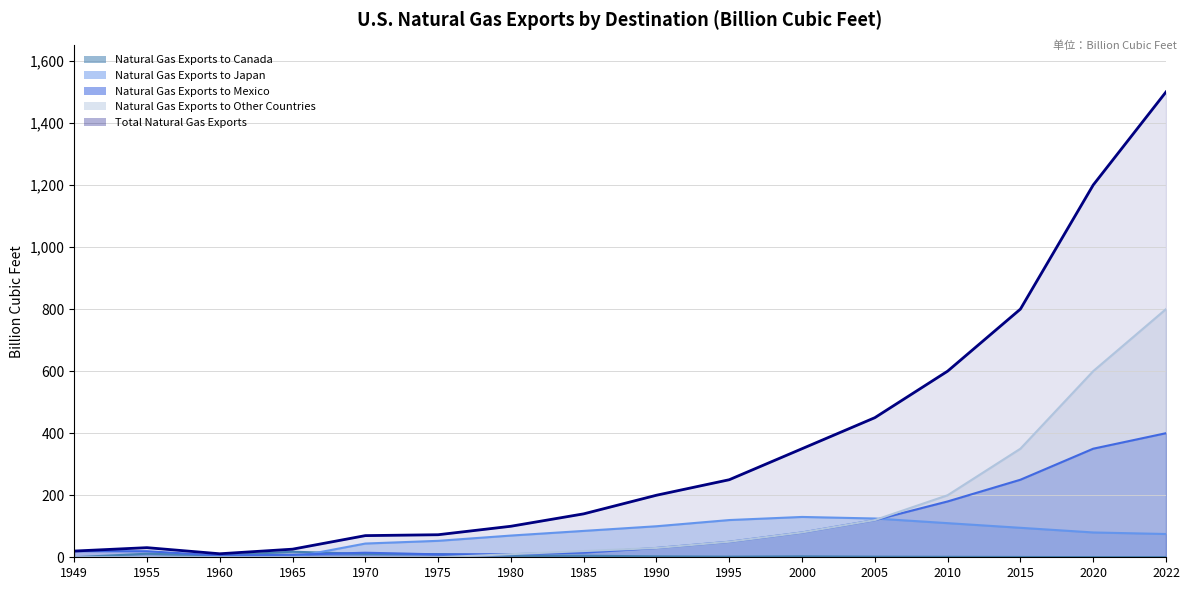

Reading left to right, list all the values displayed in this chart.

Natural Gas Exports to Canada: 1949=0.2	1955=11.5	1960=5.8	1965=18.0	1970=10.9	1975=10.2	1980=5.0	1985=5.0	1990=3.0	1995=2.0	2000=3.0	2005=2.0	2010=1.5	2015=1.0	2020=0.5	2022=0.3
Natural Gas Exports to Japan: 1949=0.0	1955=0.0	1960=0.0	1965=0.0	1970=44.3	1975=53.0	1980=70.0	1985=85.0	1990=100.0	1995=120.0	2000=130.0	2005=125.0	2010=110.0	2015=95.0	2020=80.0	2022=75.0
Natural Gas Exports to Mexico: 1949=19.8	1955=19.6	1960=5.6	1965=8.2	1970=14.7	1975=9.5	1980=10.0	1985=15.0	1990=30.0	1995=50.0	2000=80.0	2005=120.0	2010=180.0	2015=250.0	2020=350.0	2022=400.0
Natural Gas Exports to Other Countries: 1949=0.0	1955=0.0	1960=0.0	1965=0.0	1970=0.0	1975=0.0	1980=10.0	1985=20.0	1990=30.0	1995=50.0	2000=80.0	2005=120.0	2010=200.0	2015=350.0	2020=600.0	2022=800.0
Total Natural Gas Exports: 1949=20.1	1955=31.0	1960=11.3	1965=26.1	1970=69.8	1975=72.7	1980=100.0	1985=140.0	1990=200.0	1995=250.0	2000=350.0	2005=450.0	2010=600.0	2015=800.0	2020=1200.0	2022=1500.0